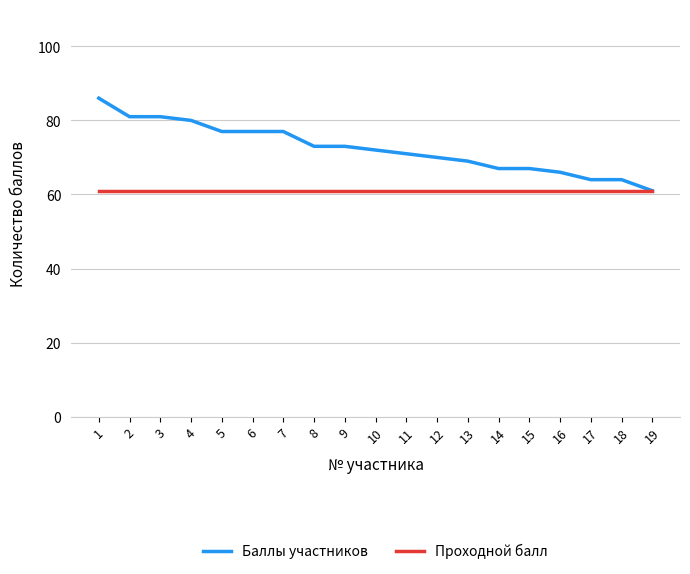

What are all the series names shown in the legend?

Баллы участников, Проходной балл